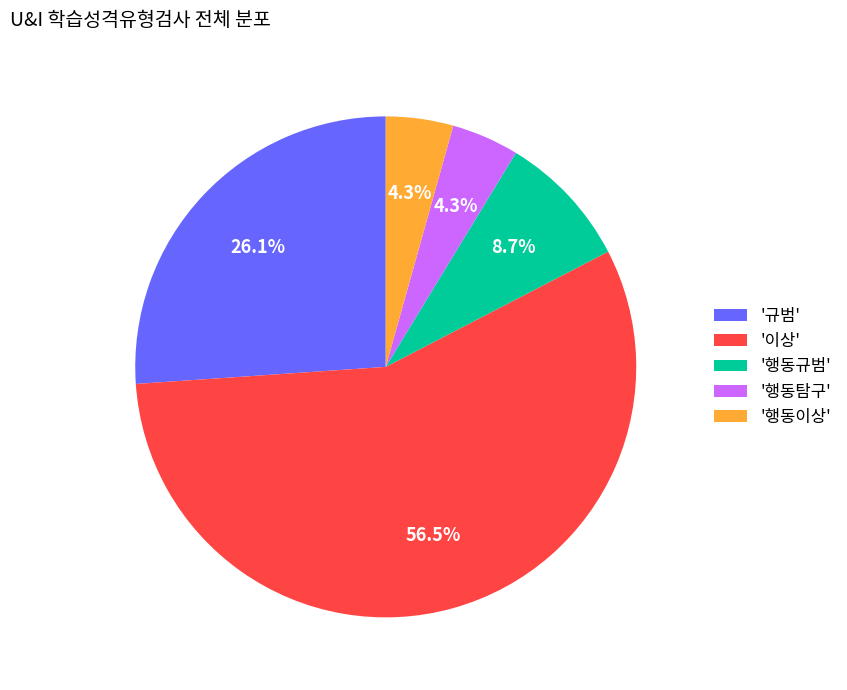

Which category has the biggest portion of the pie?

'이상'